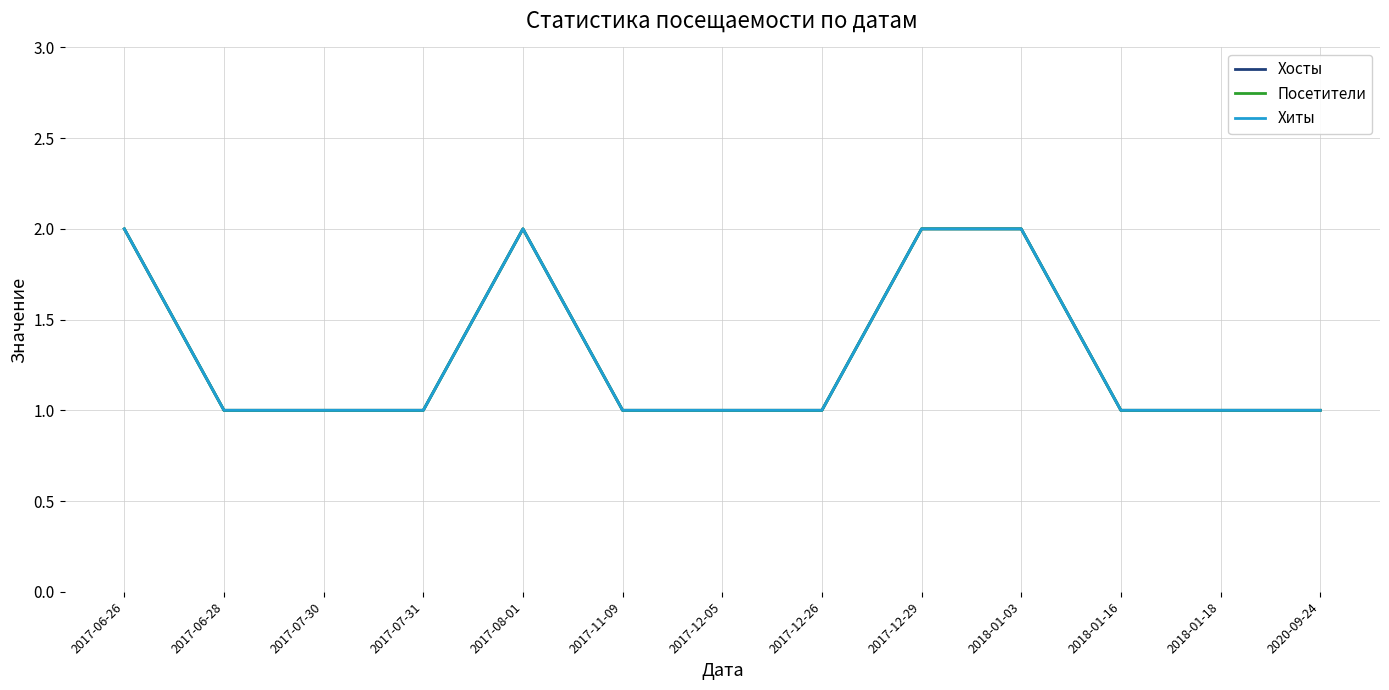

Reading left to right, list all the values displayed in this chart.

Хосты: 2017-06-26=2	2017-06-28=1	2017-07-30=1	2017-07-31=1	2017-08-01=2	2017-11-09=1	2017-12-05=1	2017-12-26=1	2017-12-29=2	2018-01-03=2	2018-01-16=1	2018-01-18=1	2020-09-24=1
Посетители: 2017-06-26=2	2017-06-28=1	2017-07-30=1	2017-07-31=1	2017-08-01=2	2017-11-09=1	2017-12-05=1	2017-12-26=1	2017-12-29=2	2018-01-03=2	2018-01-16=1	2018-01-18=1	2020-09-24=1
Хиты: 2017-06-26=2	2017-06-28=1	2017-07-30=1	2017-07-31=1	2017-08-01=2	2017-11-09=1	2017-12-05=1	2017-12-26=1	2017-12-29=2	2018-01-03=2	2018-01-16=1	2018-01-18=1	2020-09-24=1